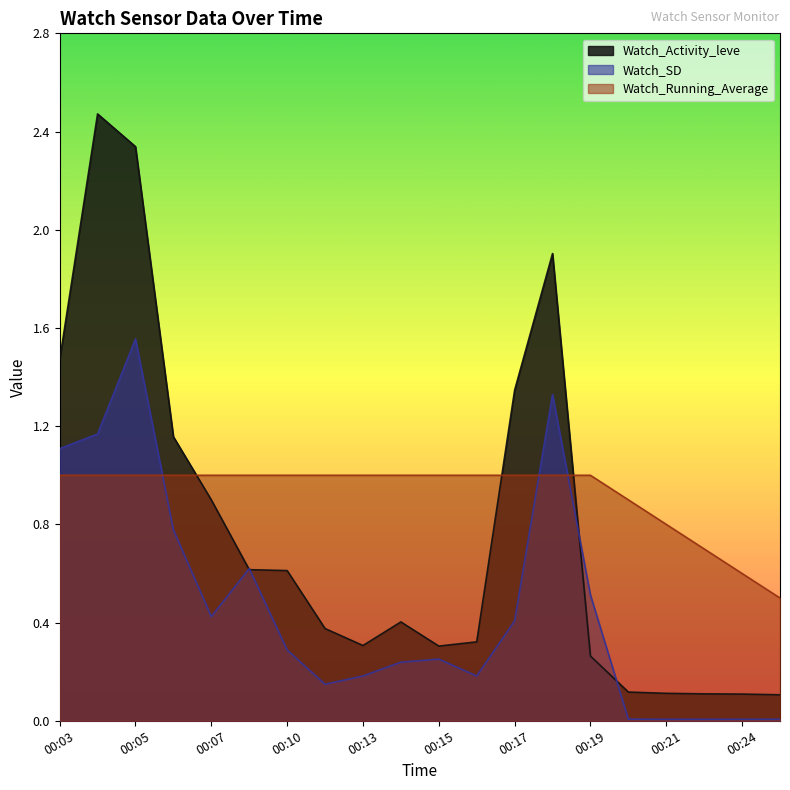

Which series has the largest total across all categories?

Watch_Running_Average